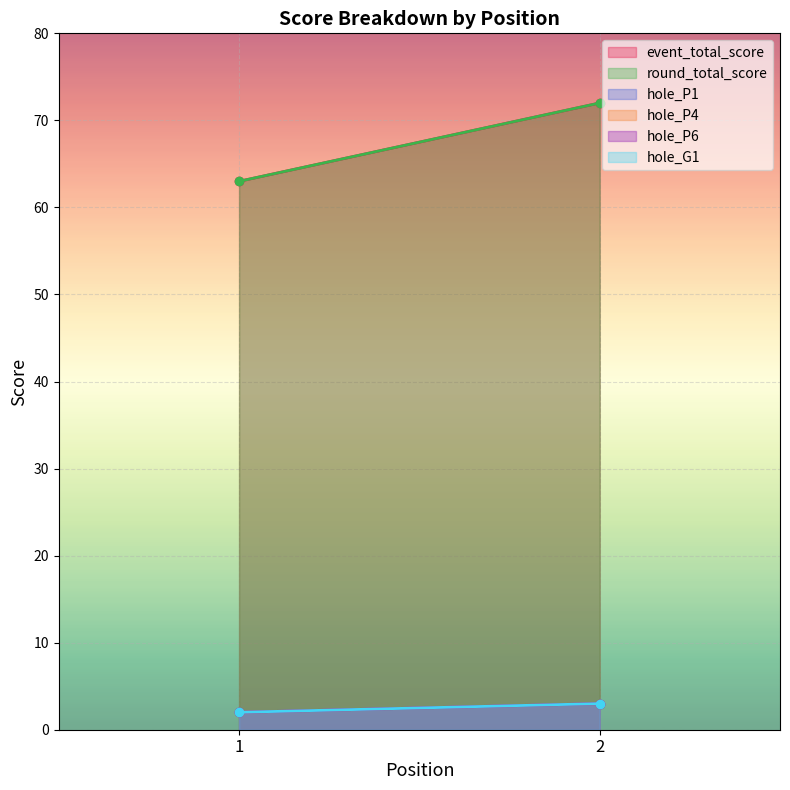

Reading left to right, list all the values displayed in this chart.

event_total_score: 1=63	2=72
round_total_score: 1=63	2=72
hole_P1: 1=2	2=3
hole_P4: 1=2	2=3
hole_P6: 1=2	2=3
hole_G1: 1=2	2=3